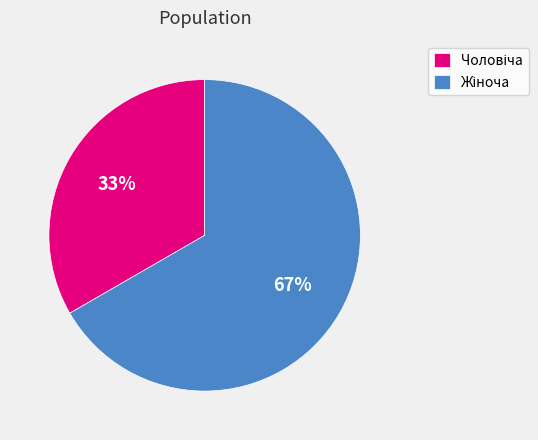

To the nearest percent, what is the average slice percentage?

50%